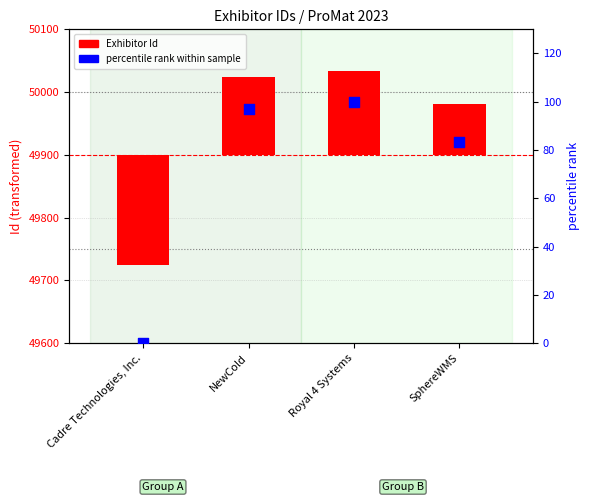

What are all the series names shown in the legend?

Exhibitor Id, percentile rank within sample